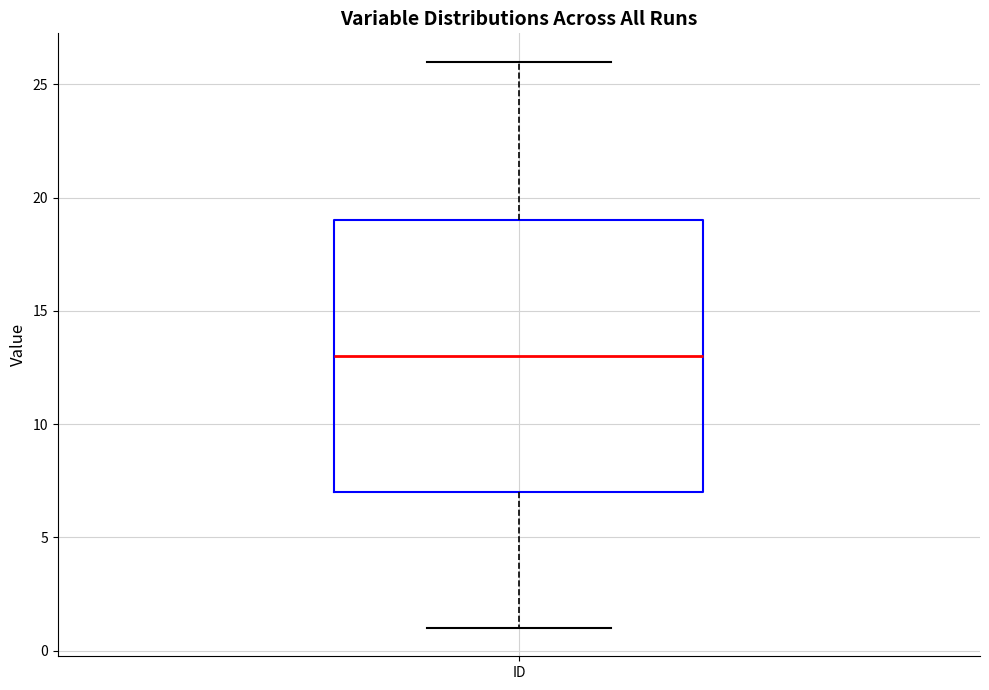

Read this box plot against the y-axis: the position of the median line, the range covered by the box, and the ends of both whiskers. The values are not printed on the chart, so give them approximately, as read against the axis.

median 13, box 7 to 19, whiskers 1 to 26